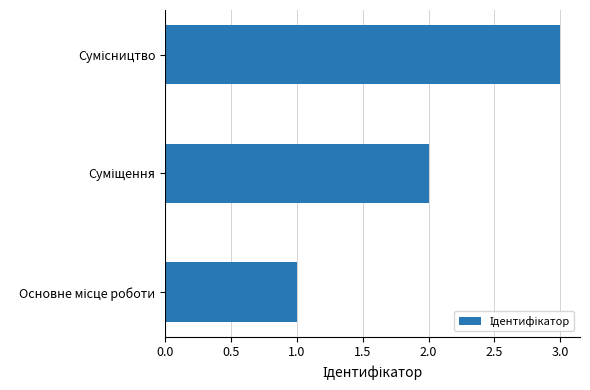

What is the sum of all values?

6